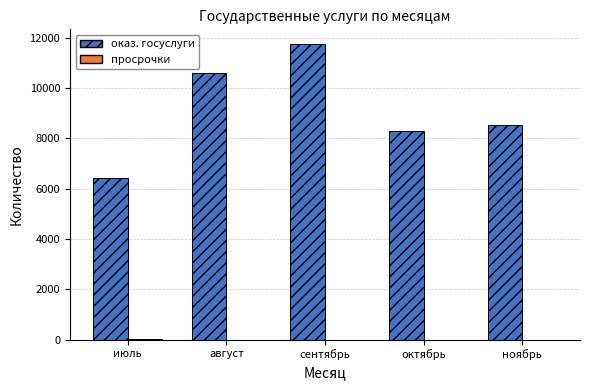

How many groups of bars are there?

5